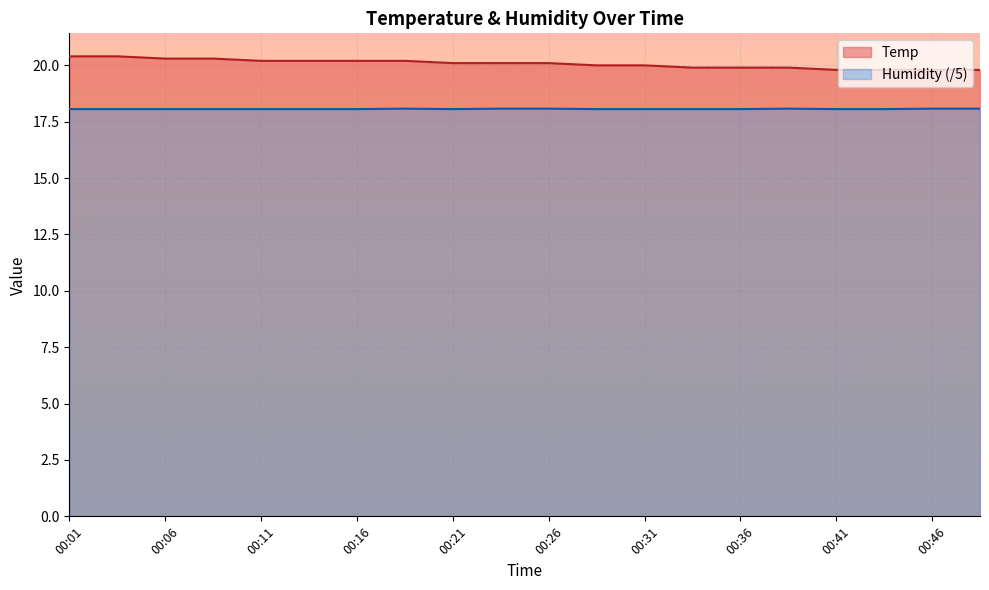

The Temp series shows 19.8 at 00:46. True or false?

True